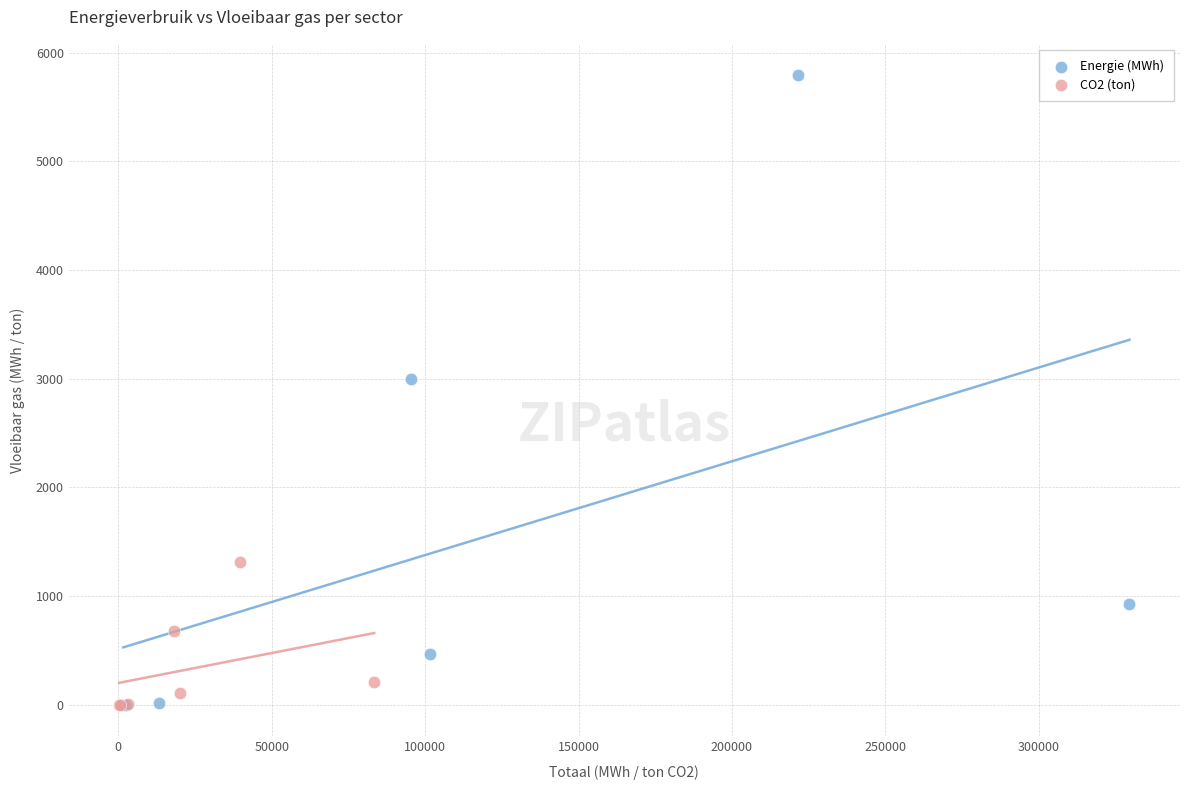

Which series contains the highest Y value?

Energie (MWh)